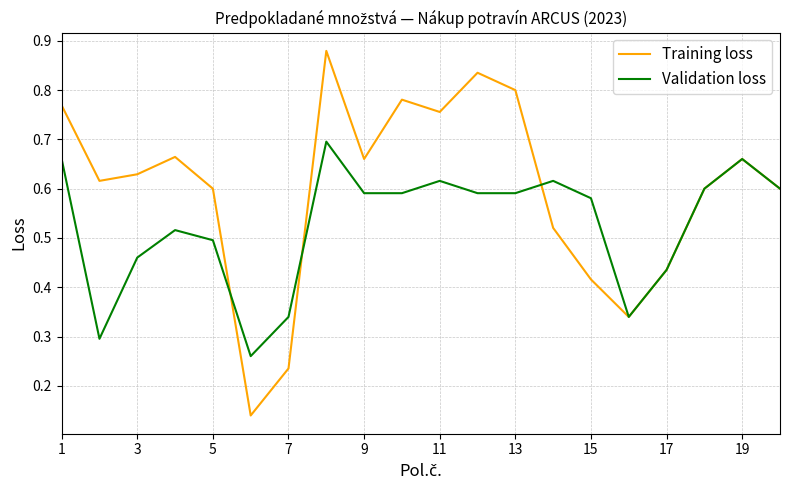

Which series has the largest total across all categories?

Training loss